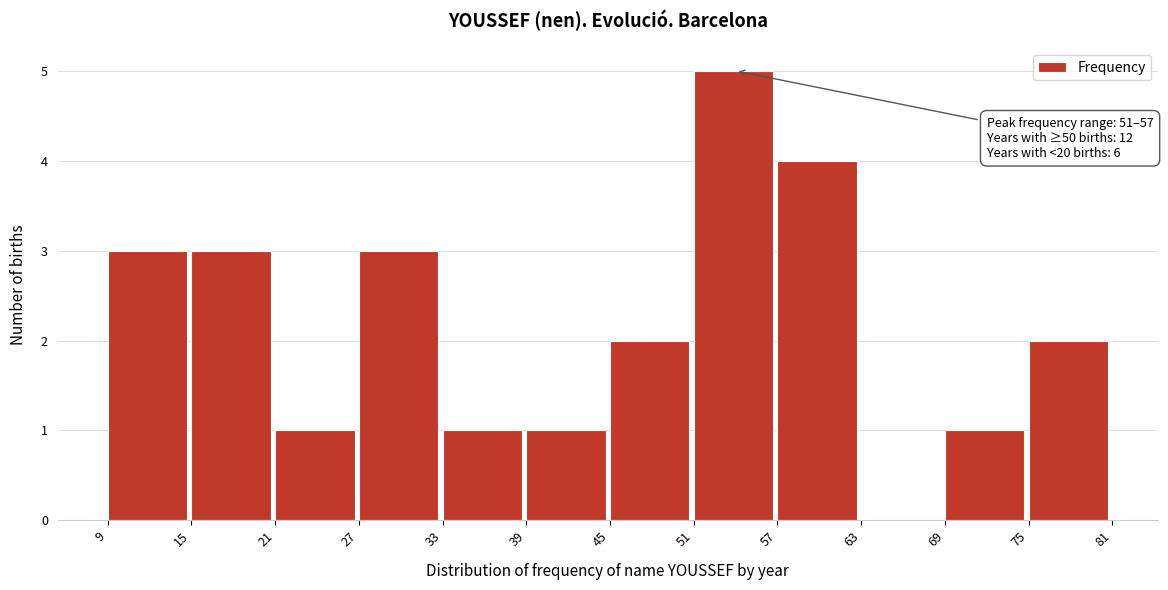

Over which range of the x-axis is the bar tallest?

51 to 57